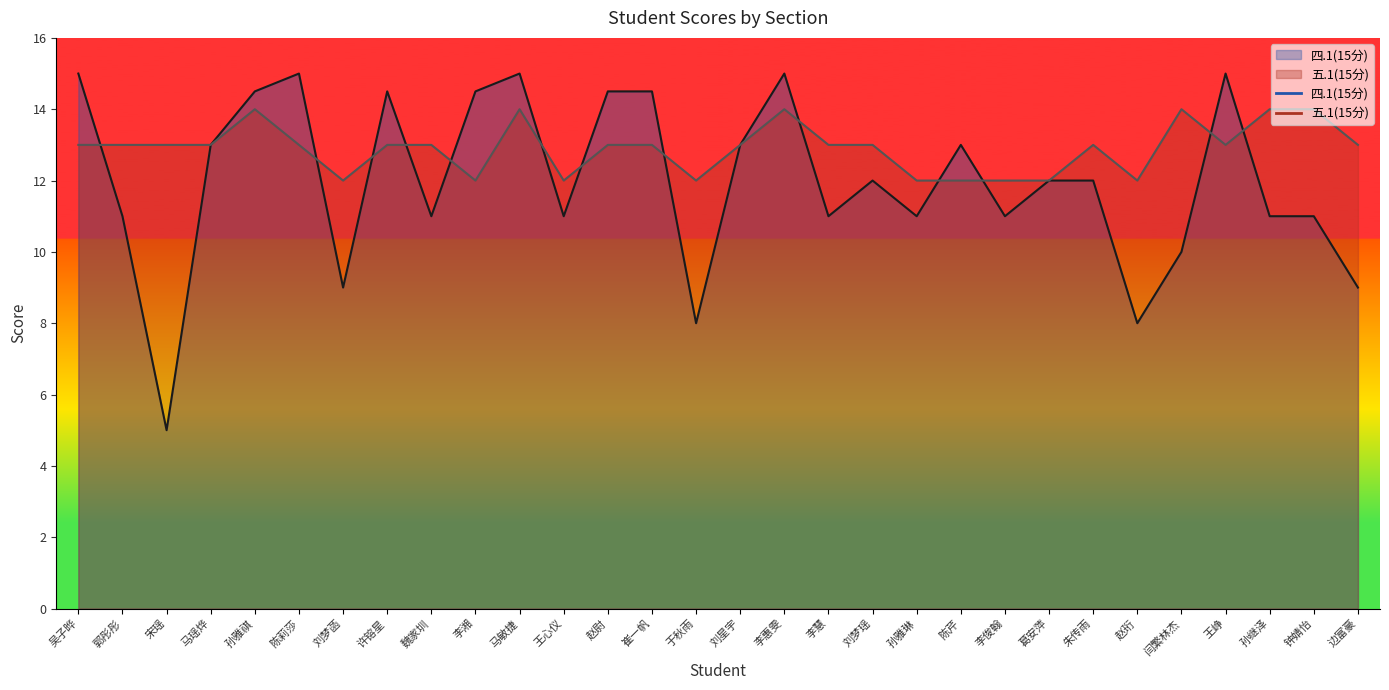

What is the average value of the 五.1(15分) series?

12.9